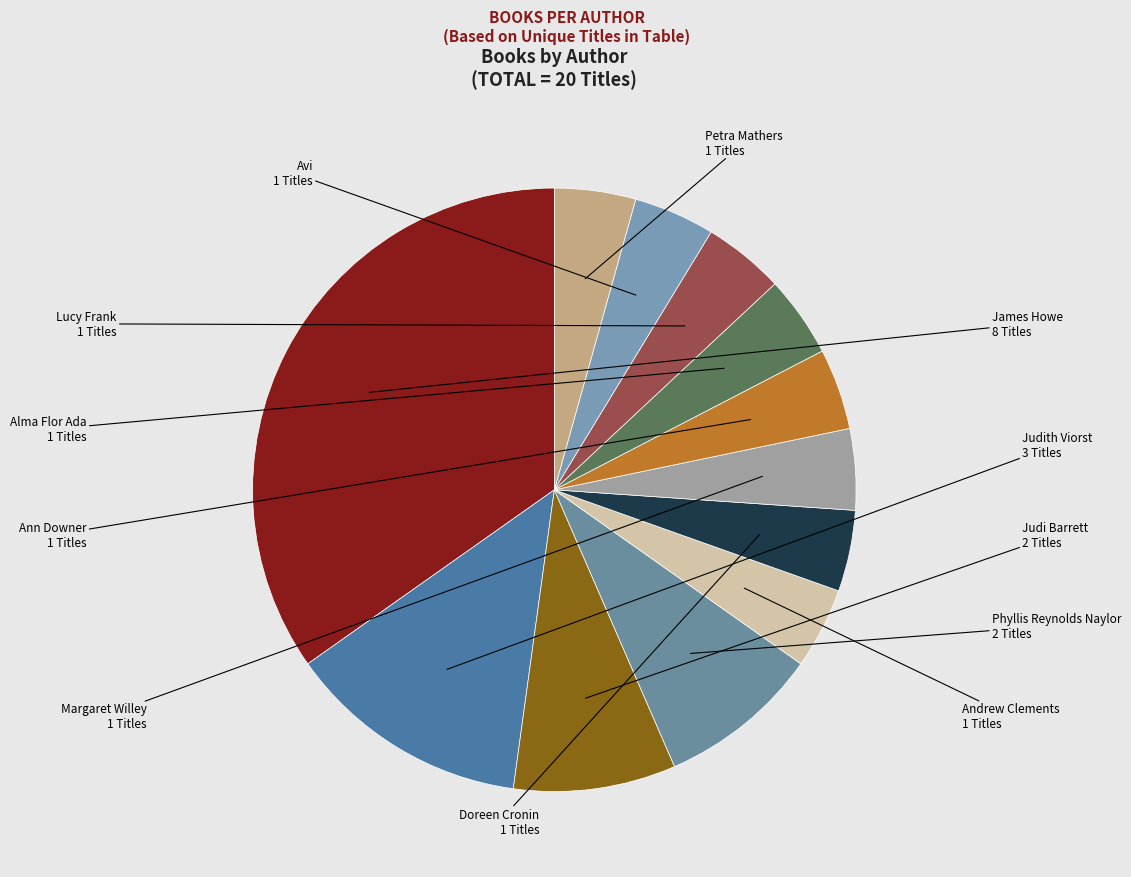

What is the largest slice in the pie chart?

James Howe